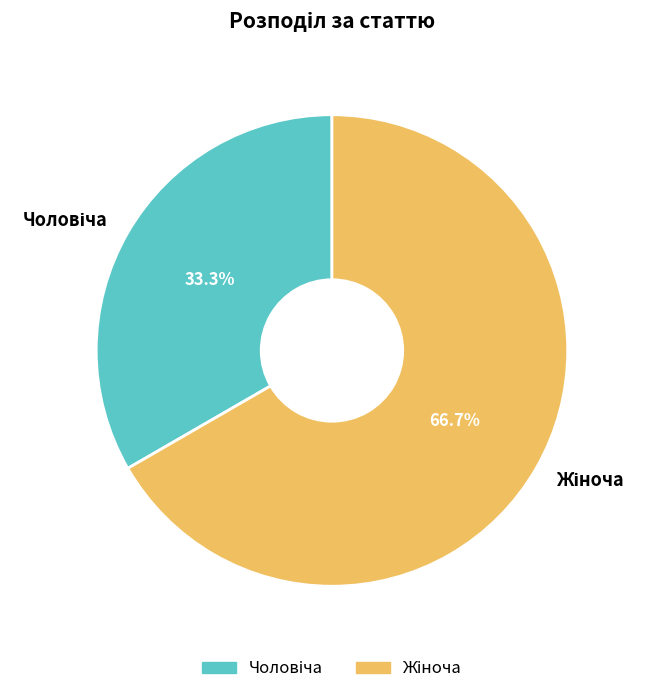

Is there any slice that represents more than half of the pie?

Yes